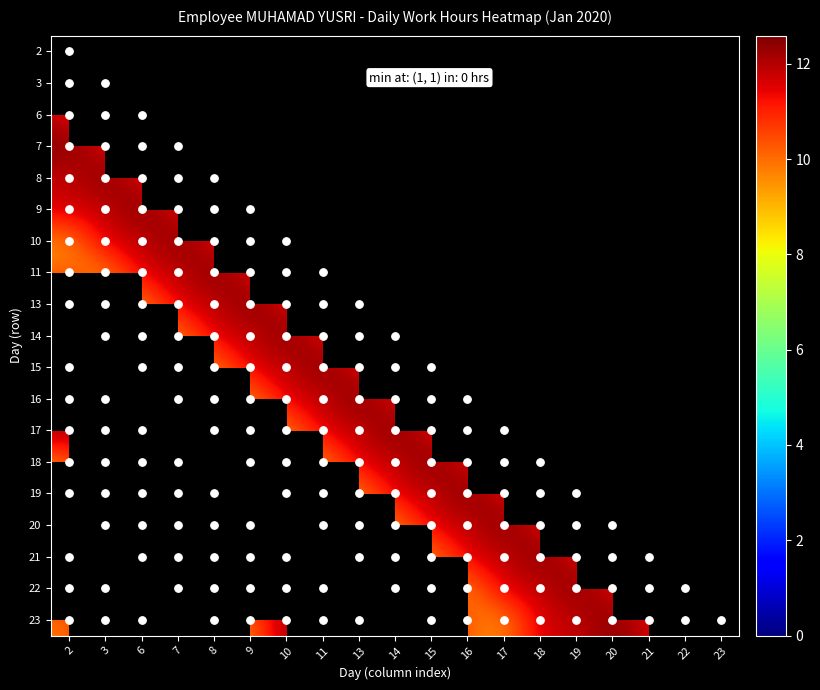

List the labels in order of 21 value, smallest first.

2, 3, 22, 23, 15, 6, 7, 14, 20, 9, 16, 10, 17, 19, 13, 8, 11, 18, 21